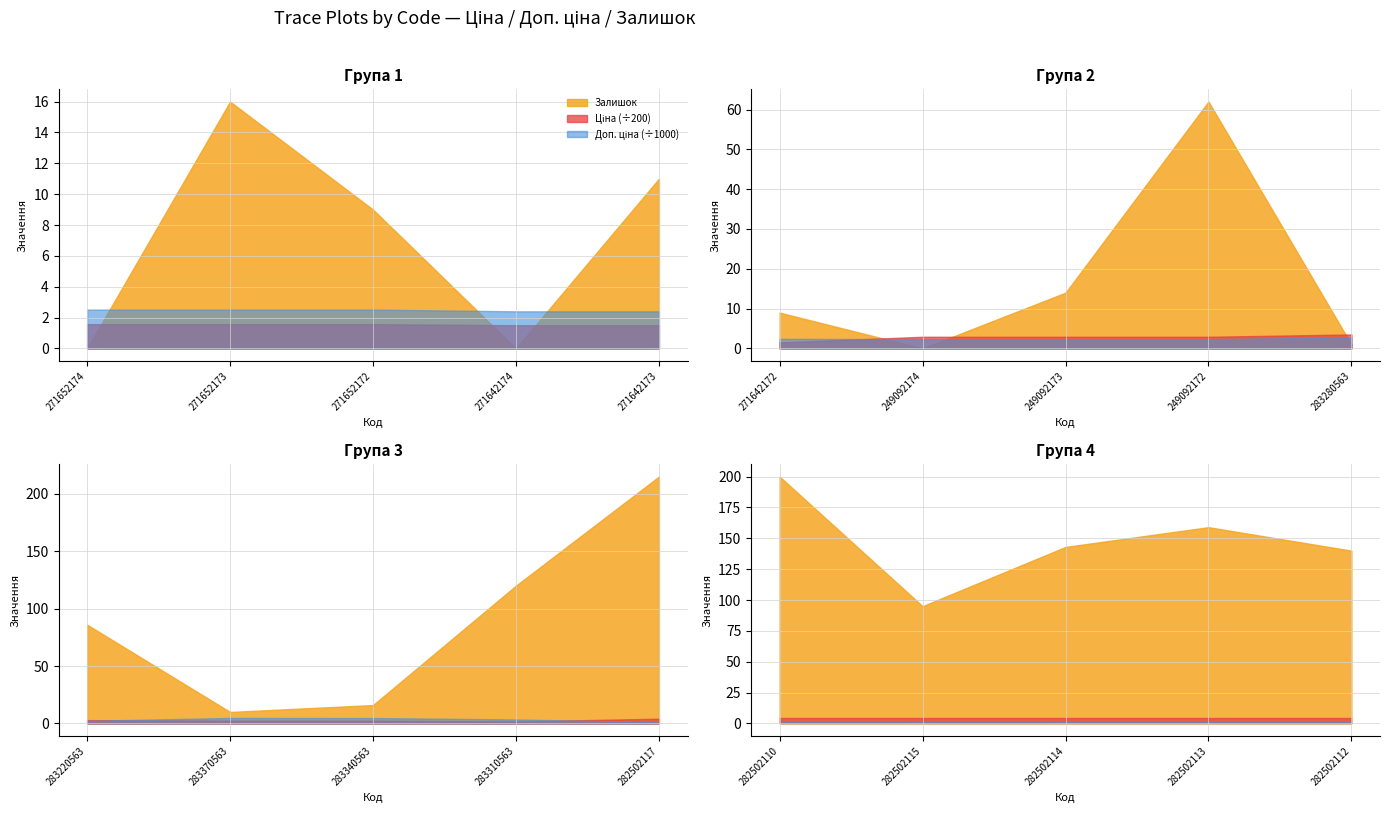

Which category has the highest value in the Залишок series?

282502117